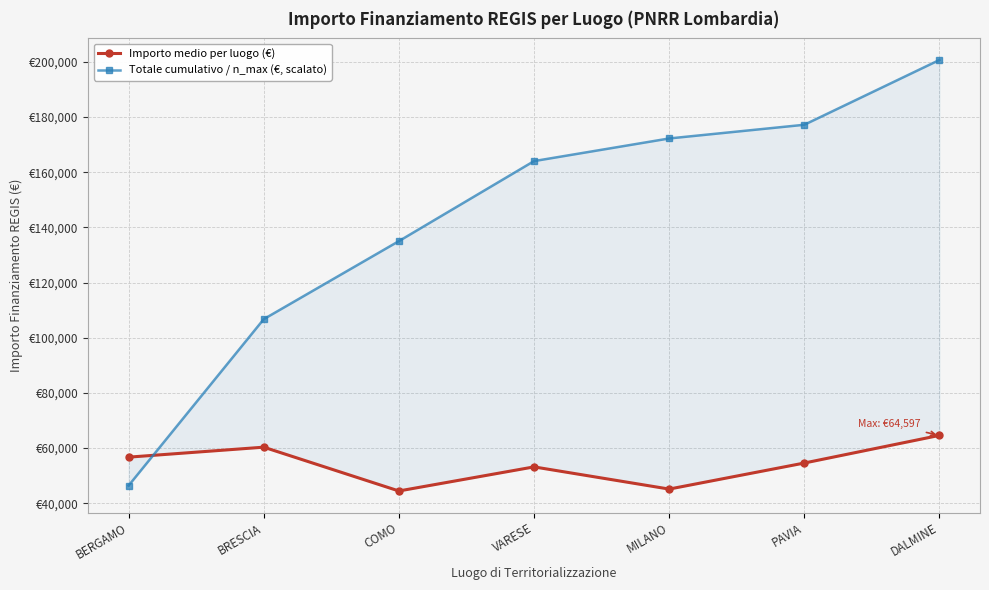

Is the value of Totale cumulativo / n_max (€, scalato) at PAVIA greater than the value of Importo medio per luogo (€) at COMO?

Yes